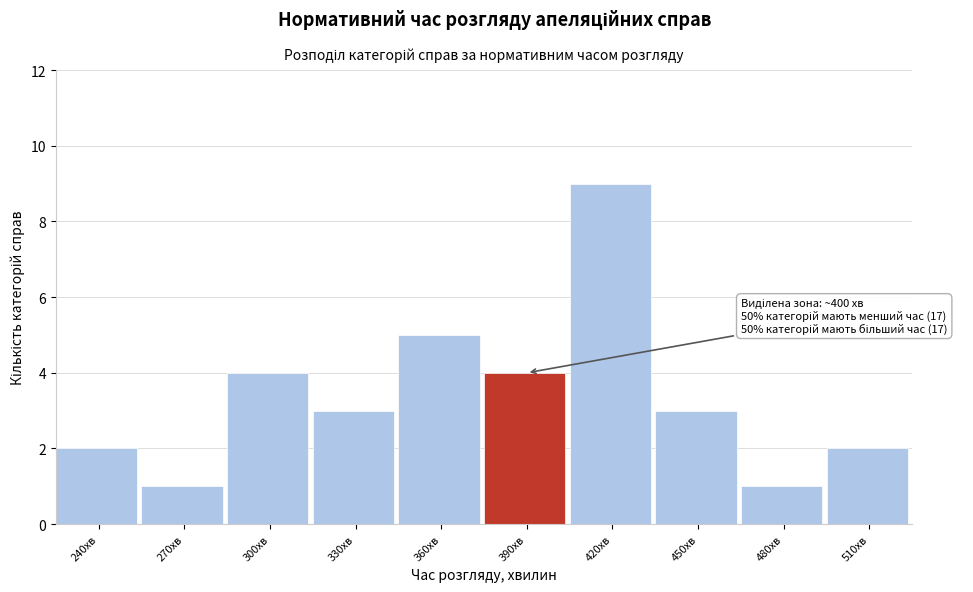

Reading left to right, transcribe all the data shown in this chart.

2	1	4	3	5	4	9	3	1	2